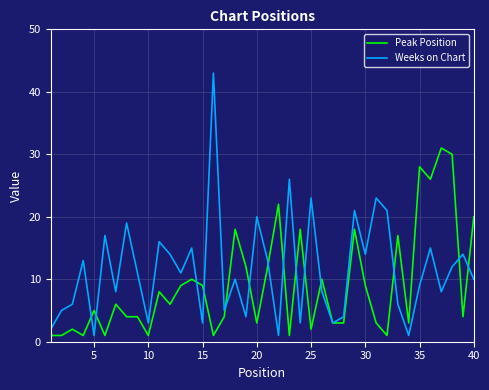

True or false: Weeks on Chart and Peak Position intersect in this chart.

True